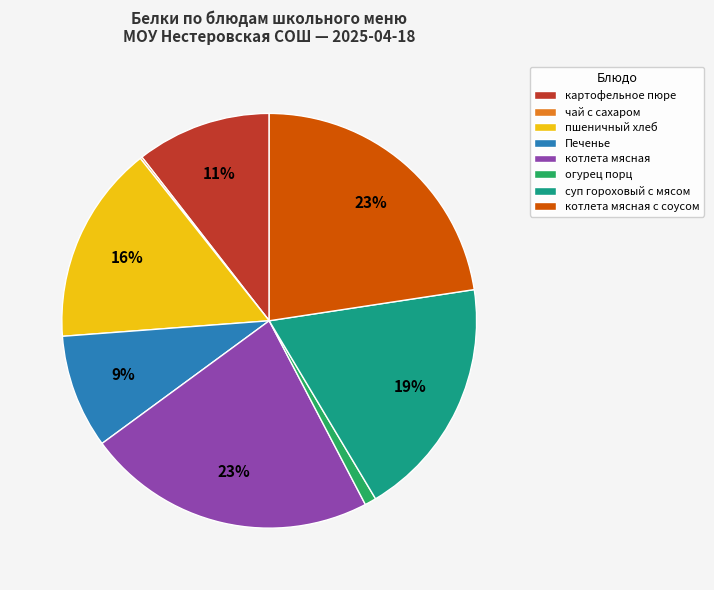

True or false: картофельное пюре accounts for 11% of the total.

True